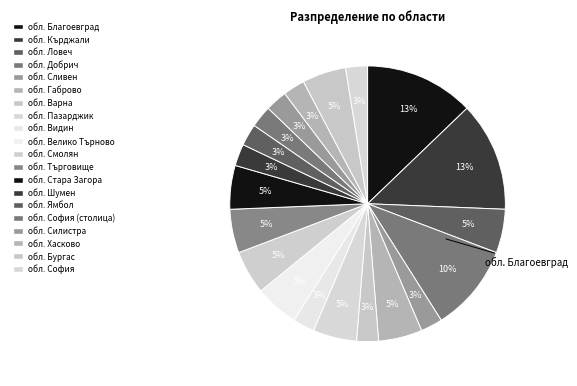

How many segments does this pie chart have?

20